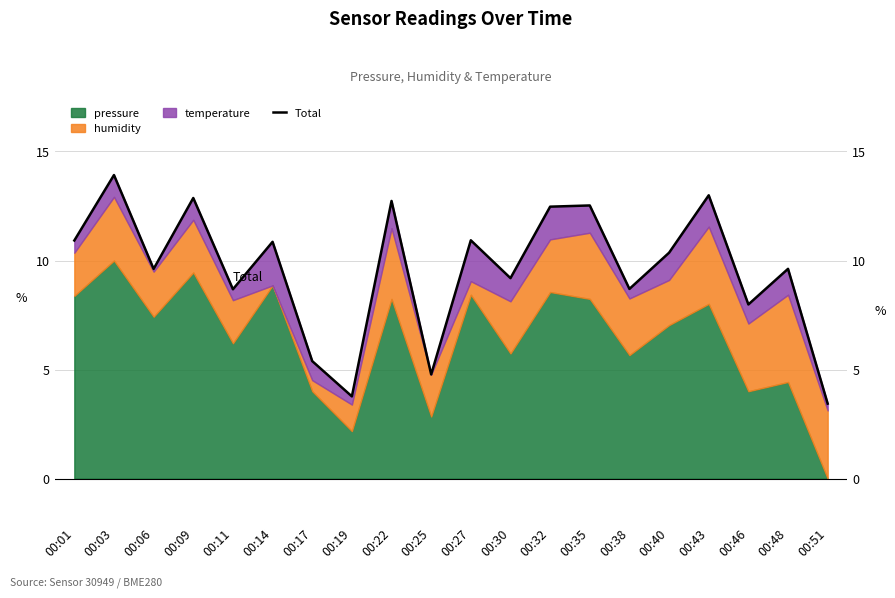

At which label is the value closest to 8?

00:46